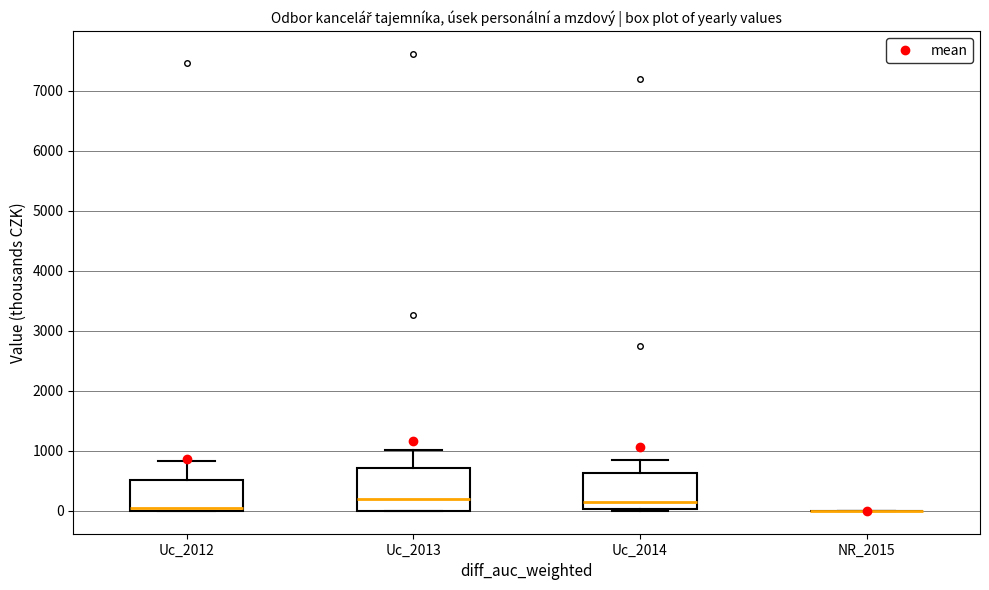

Reading left to right, read every box against the y-axis: the position of its median line, the range the box covers, and the ends of its whiskers. The values are not printed on the chart, so give them approximately, as read against the axis.

Uc_2012: median 100, box 0 to 500, whiskers 0 to 800
Uc_2013: median 200, box 0 to 700, whiskers 0 to 1000
Uc_2014: median 200, box 0 to 600, whiskers 0 to 900
NR_2015: box collapsed to a line at 0, whiskers 0 to 0